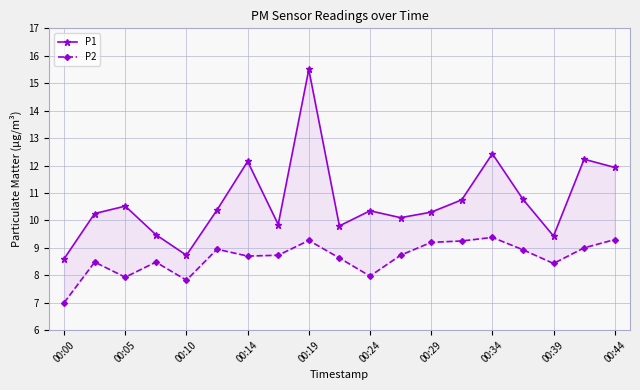

What is the sum of the P1 values at 00:14 and 14?

21.9